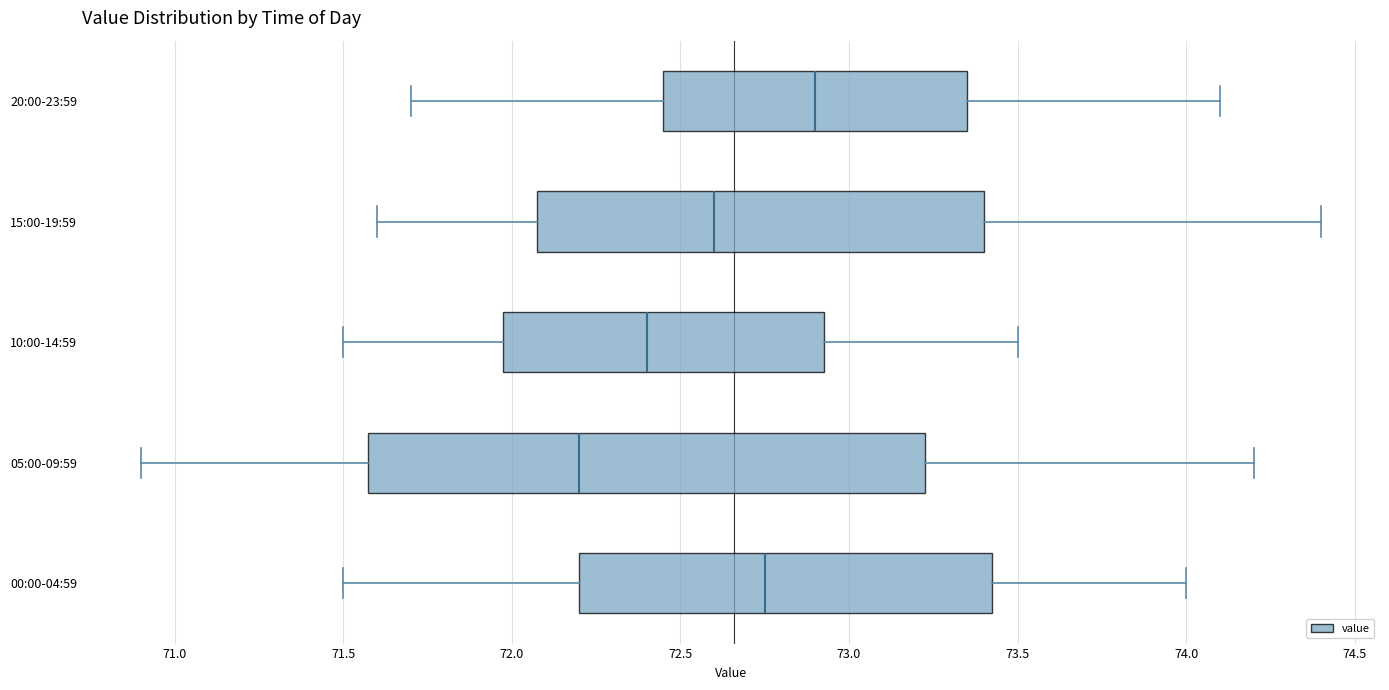

Where does the right whisker of the box for 20:00-23:59 end on the x-axis? The values are not printed on the chart, so give them approximately, as read against the axis.

74.10